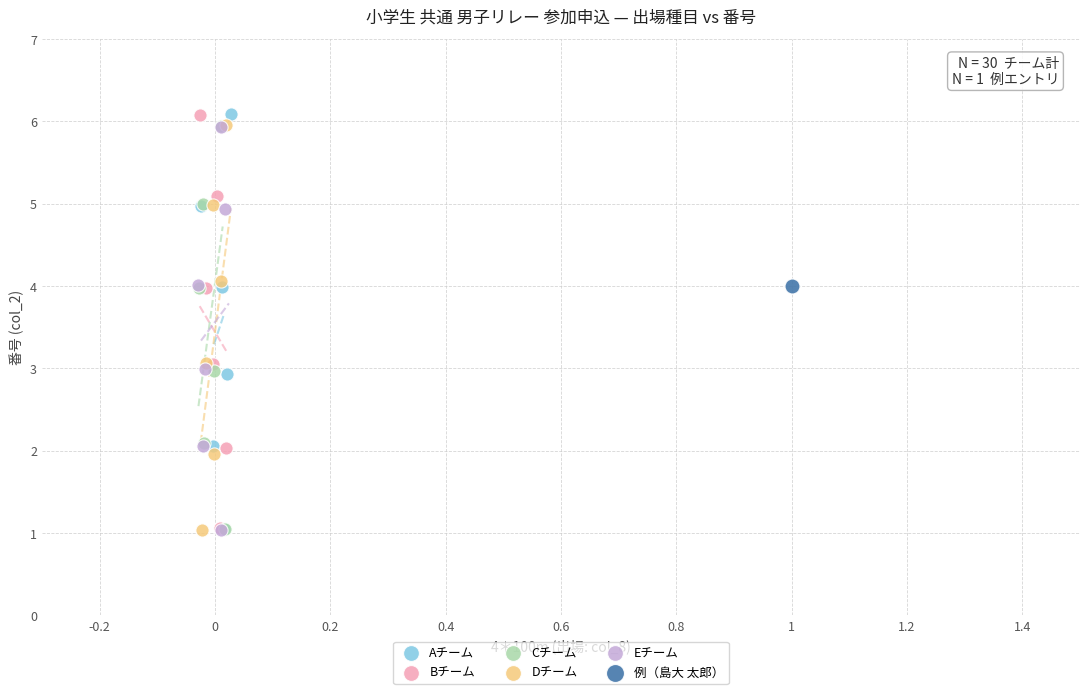

What are all the series names shown in the legend?

Aチーム, Bチーム, Cチーム, Dチーム, Eチーム, 例（島大 太郎）